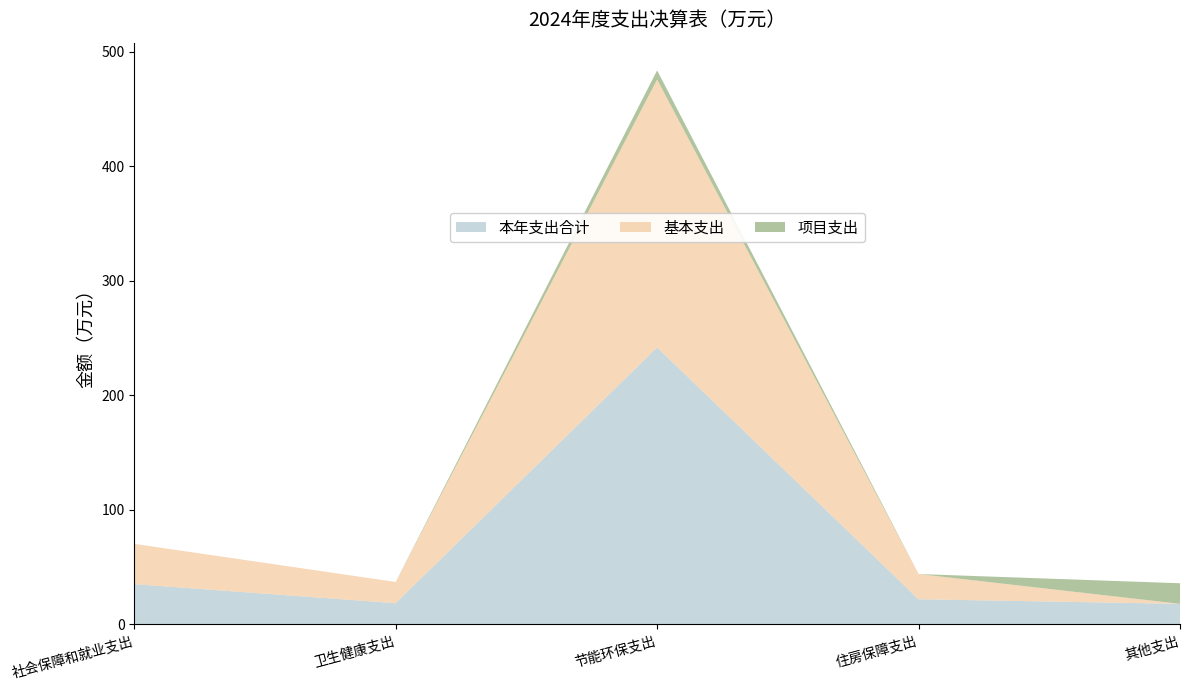

Reading right to left, what are all the values shown in this chart?

本年支出合计: 18.0	22.0	241.8	18.5	35.2
基本支出: 0.0	22.0	233.8	18.5	35.2
项目支出: 18.0	0.0	8.0	0.0	0.0